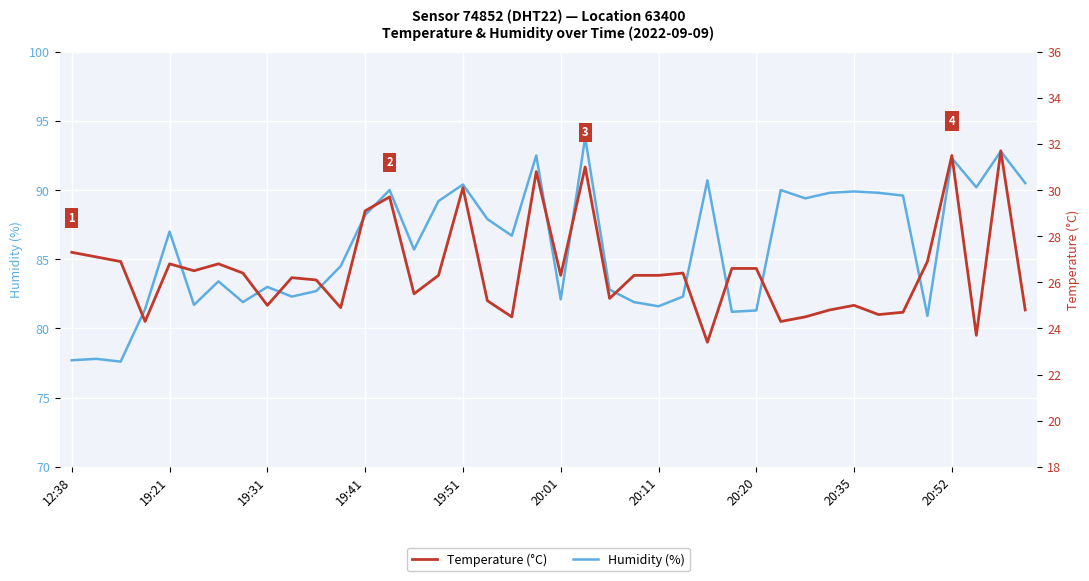

At how many categories does at least one series exceed 93?

1